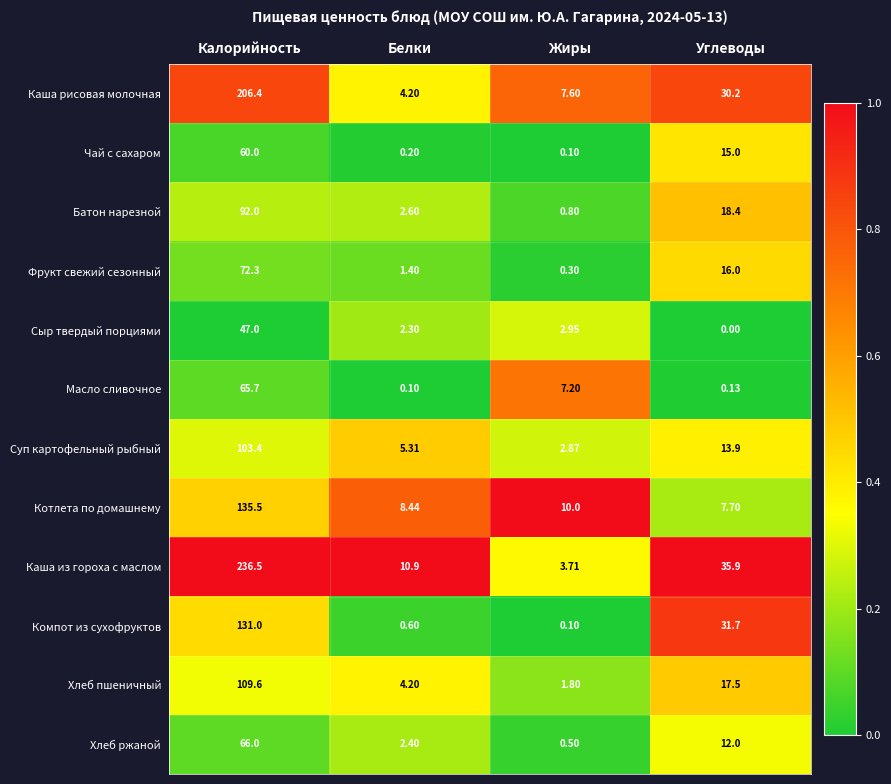

At which label is Компот из сухофруктов closest to 65?

Углеводы